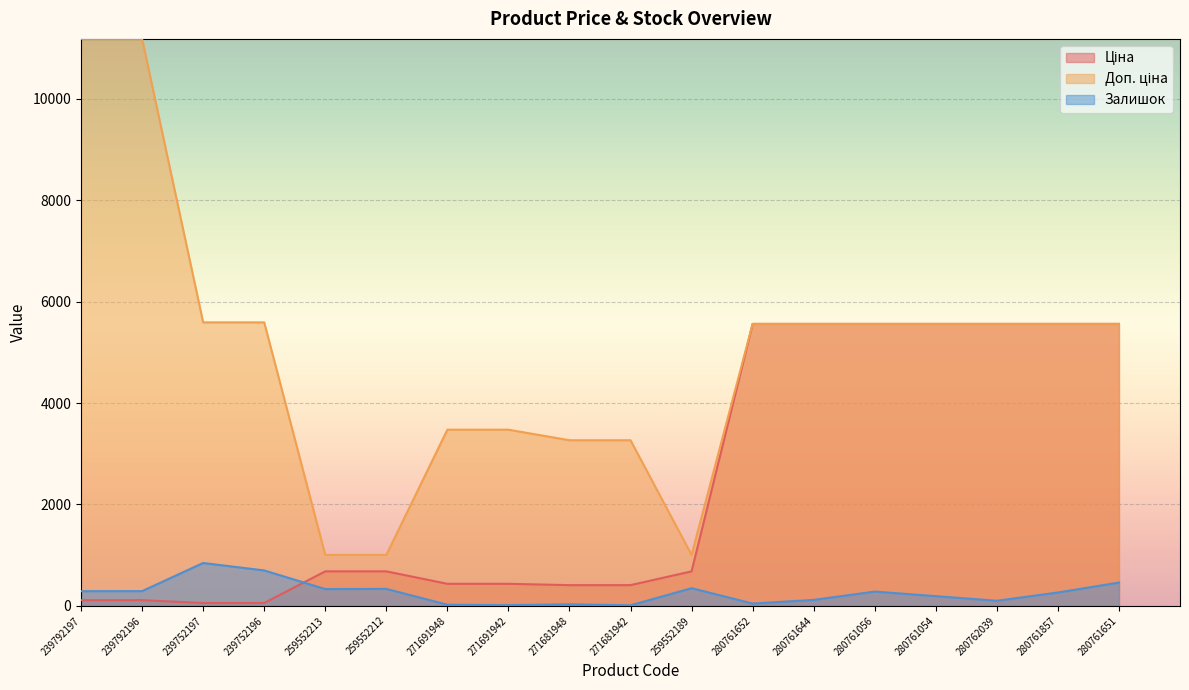

What is the greatest value displayed?

11182.0